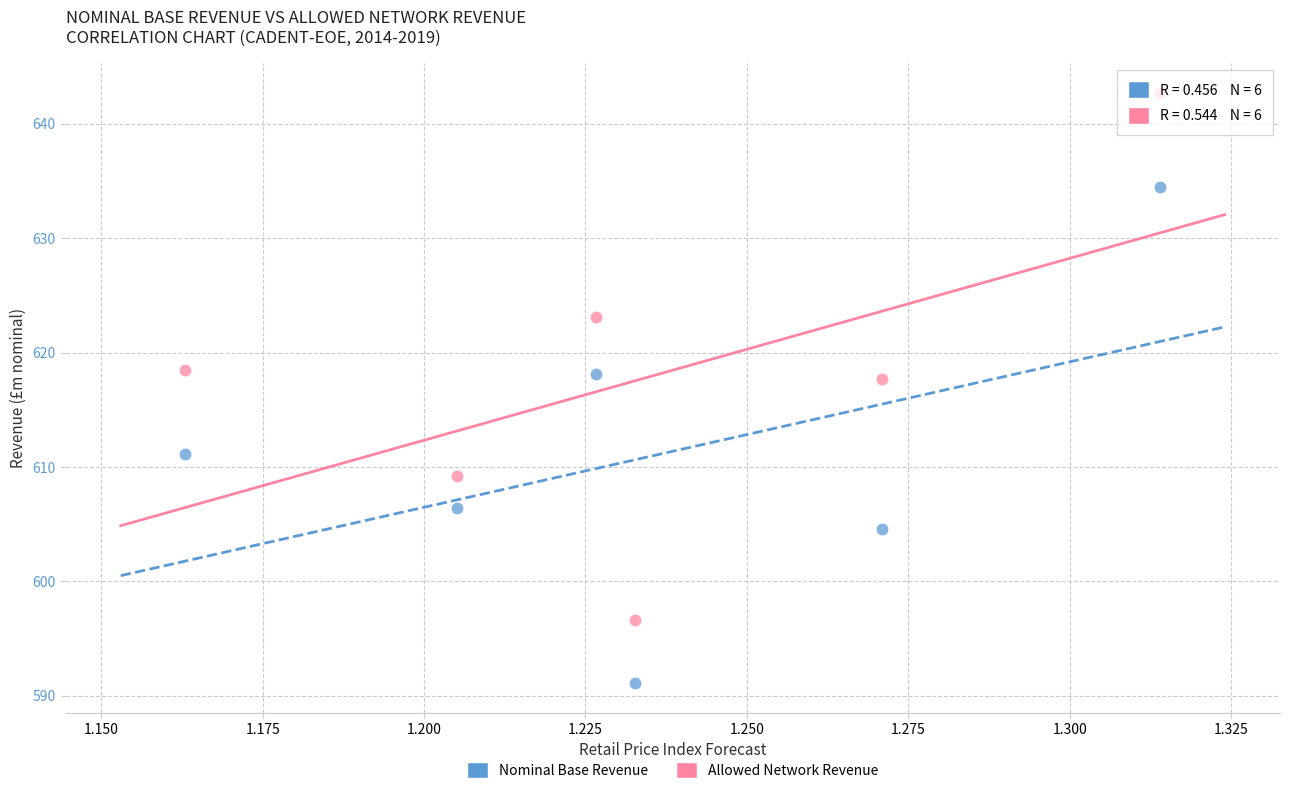

Which series reaches the maximum Y coordinate?

Allowed Network Revenue